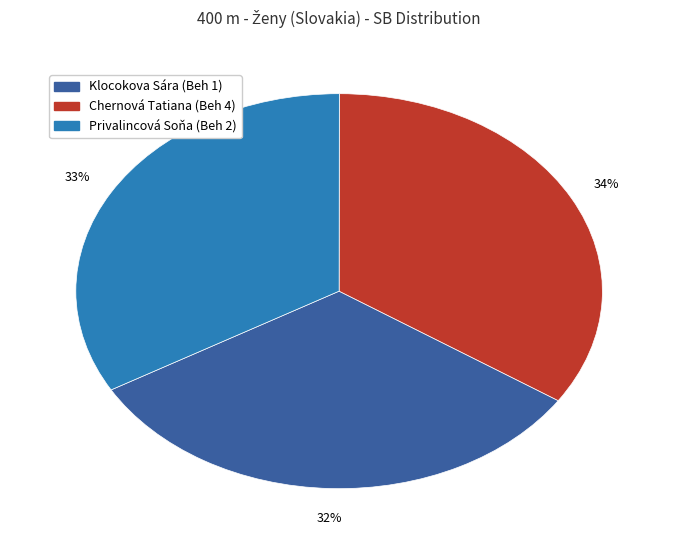

Between Klocokova Sára (Beh 1) and Chernová Tatiana (Beh 4), which is larger?

Chernová Tatiana (Beh 4)